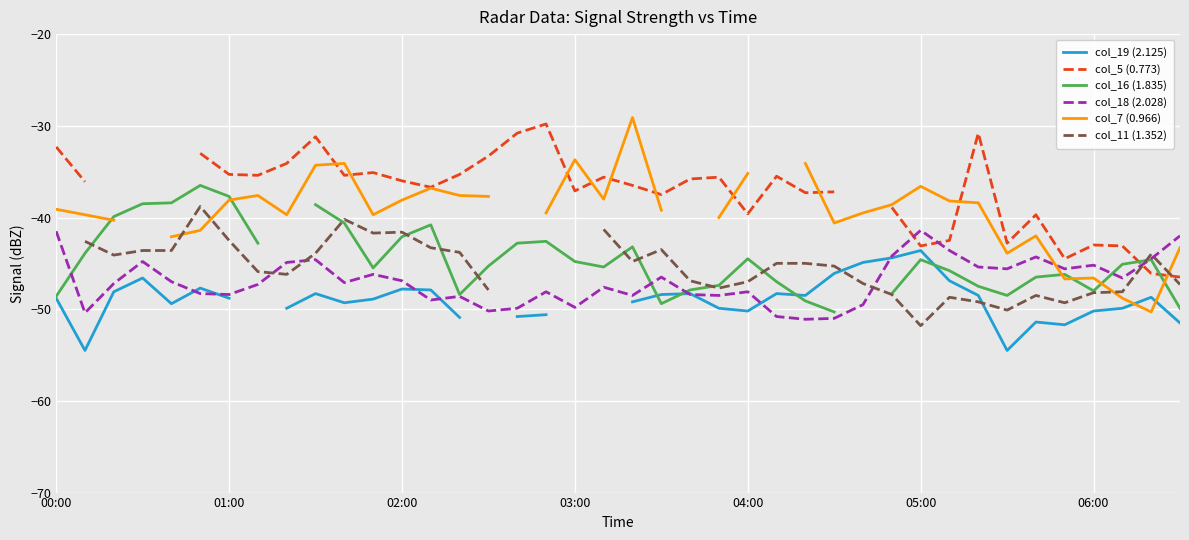

True or false: col_18 (2.028) has more than 2 points higher than both neighbors.

True